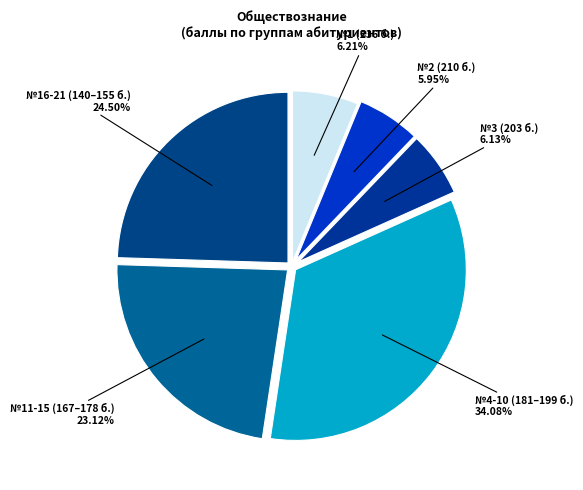

How many slices are in this pie chart?

6